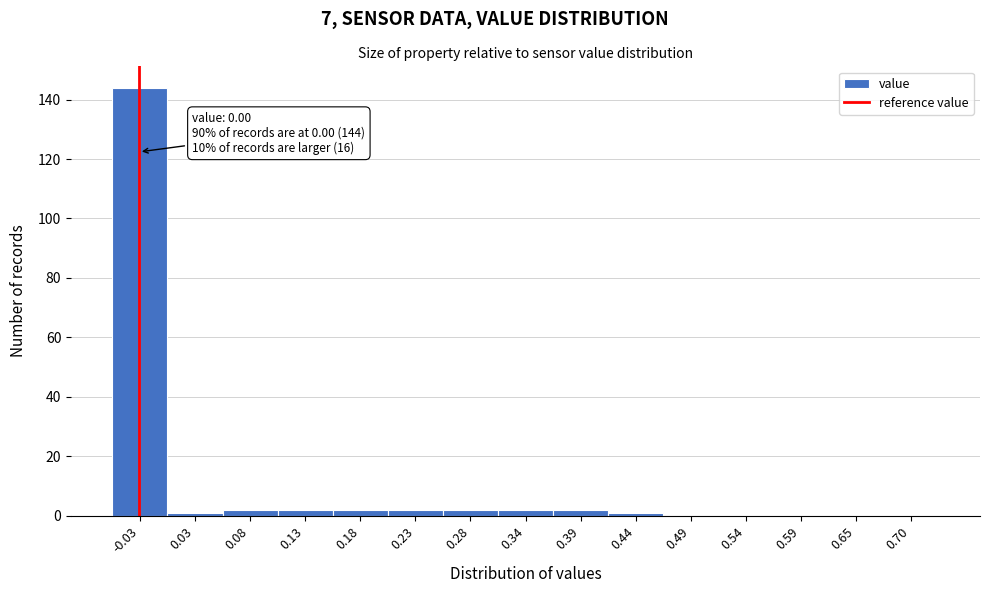

Reading left to right, extract all data points from this chart.

-0.03=144	0.03=1	0.08=2	0.13=2	0.18=2	0.23=2	0.28=2	0.34=2	0.39=2	0.44=1	0.49=0	0.54=0	0.59=0	0.65=0	0.70=0